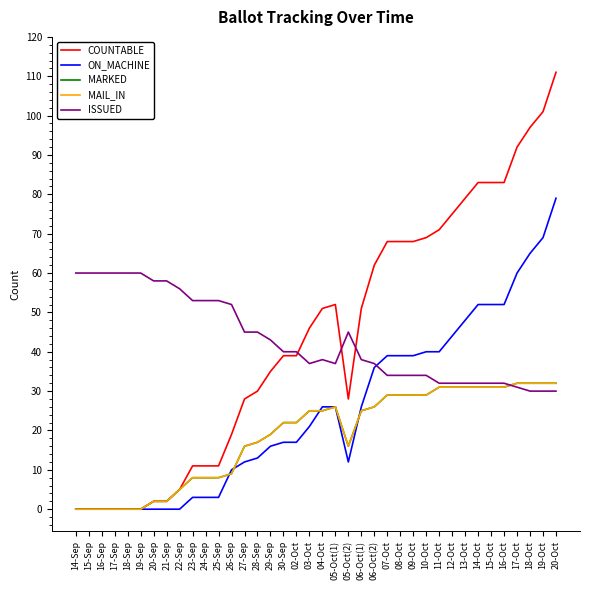

The value of COUNTABLE at 28-Sep is 30. True or false?

True